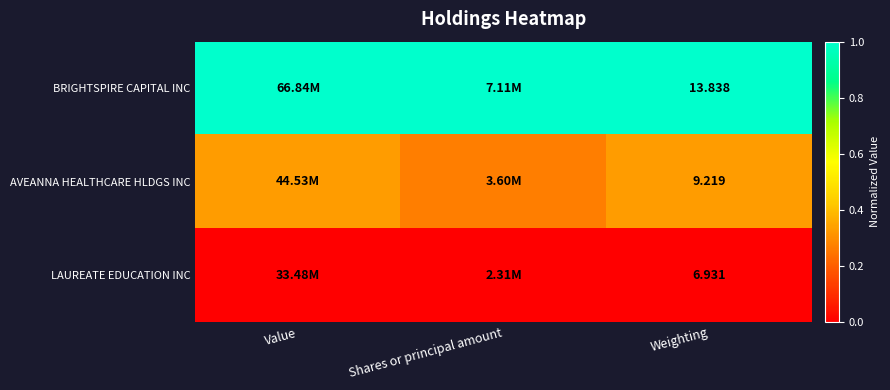

The AVEANNA HEALTHCARE HLDGS INC series shows 0.3 at Shares or principal amount. True or false?

True